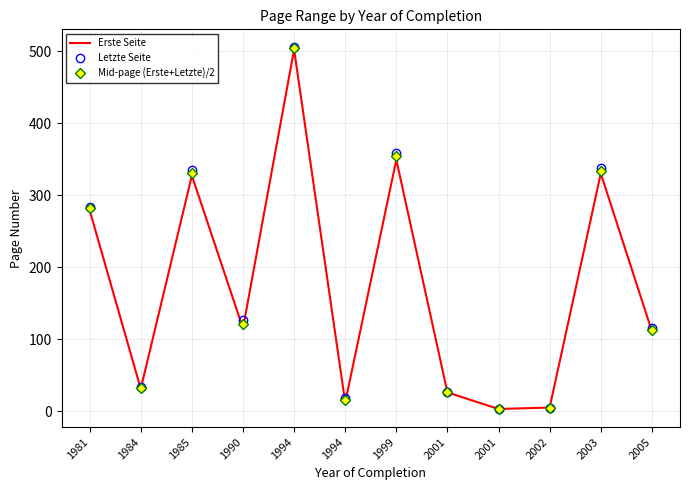

Which series has the largest total across all categories?

Letzte Seite